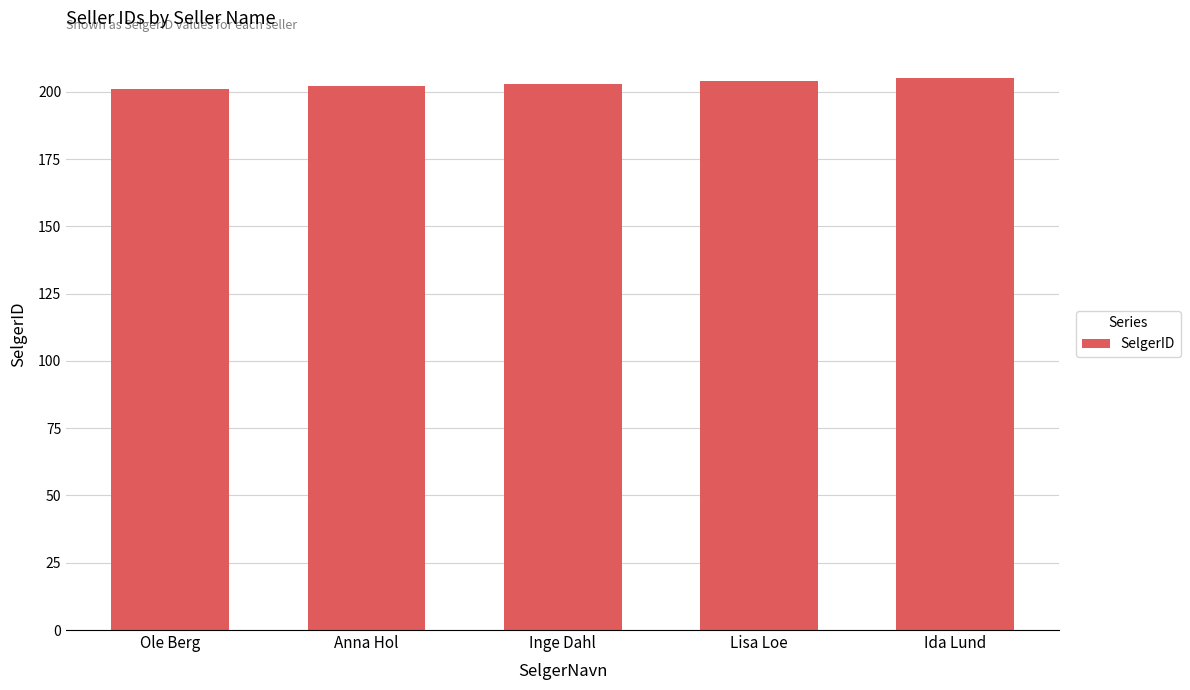

What is the sum of the values at Anna Hol and Lisa Loe?

406